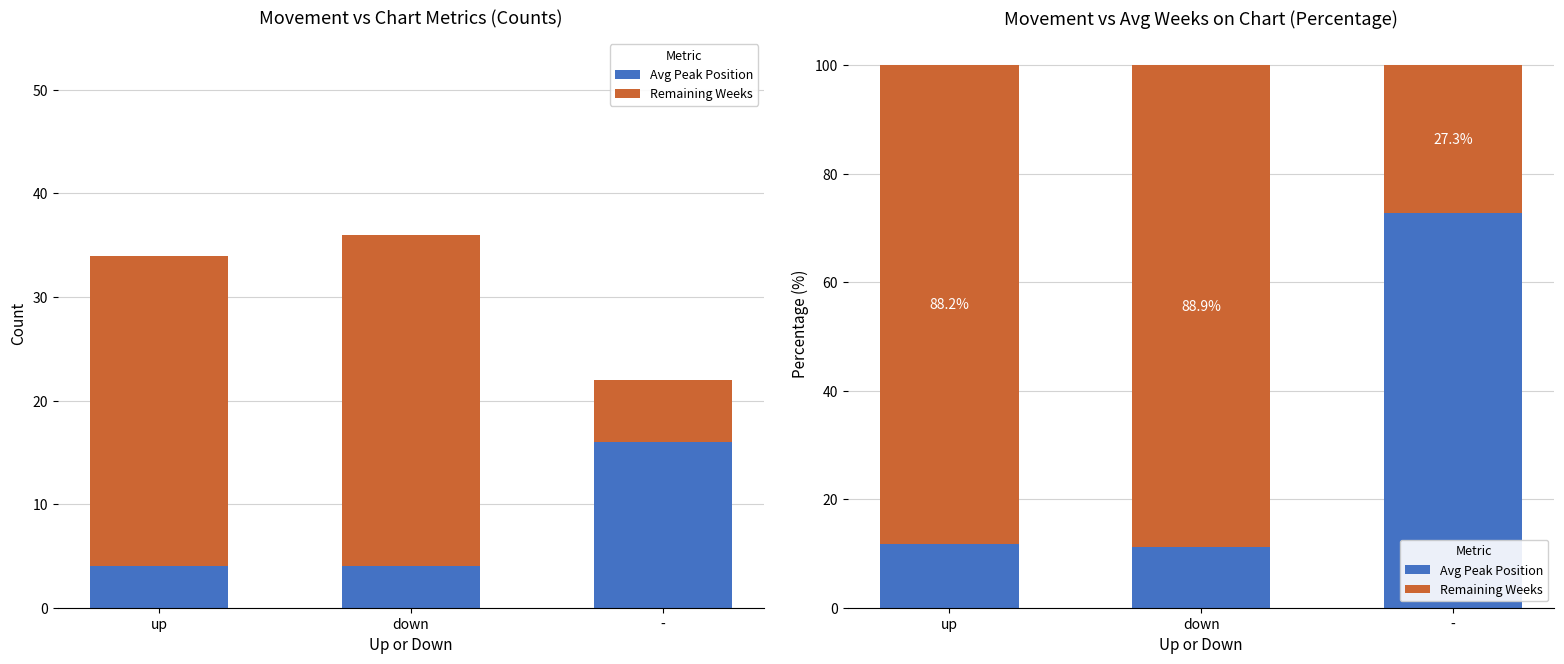

How many bars are there in each group?

2